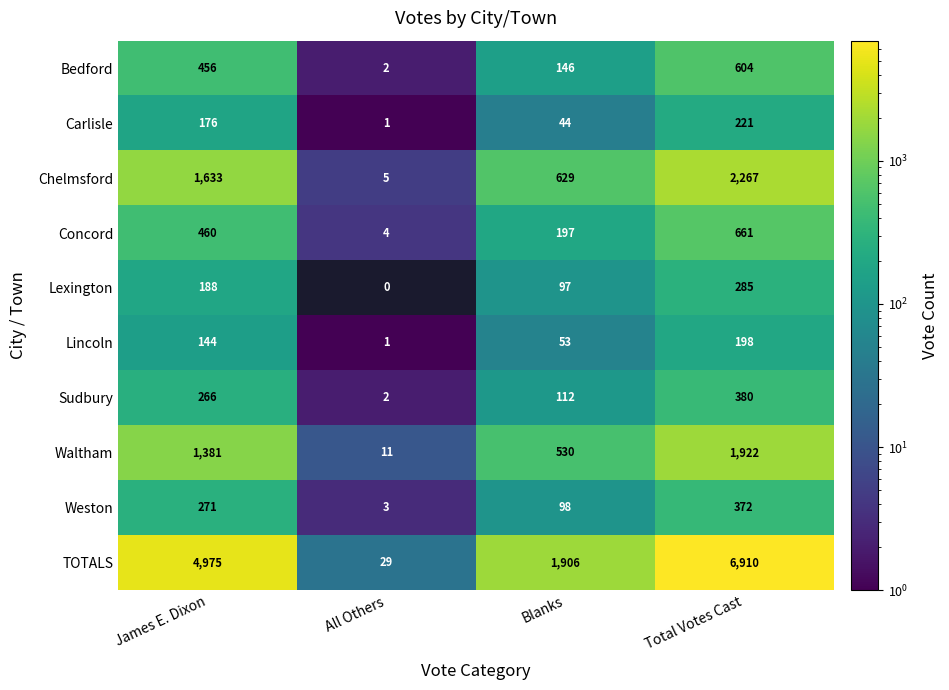

What is the total value across all series at Blanks?

3812